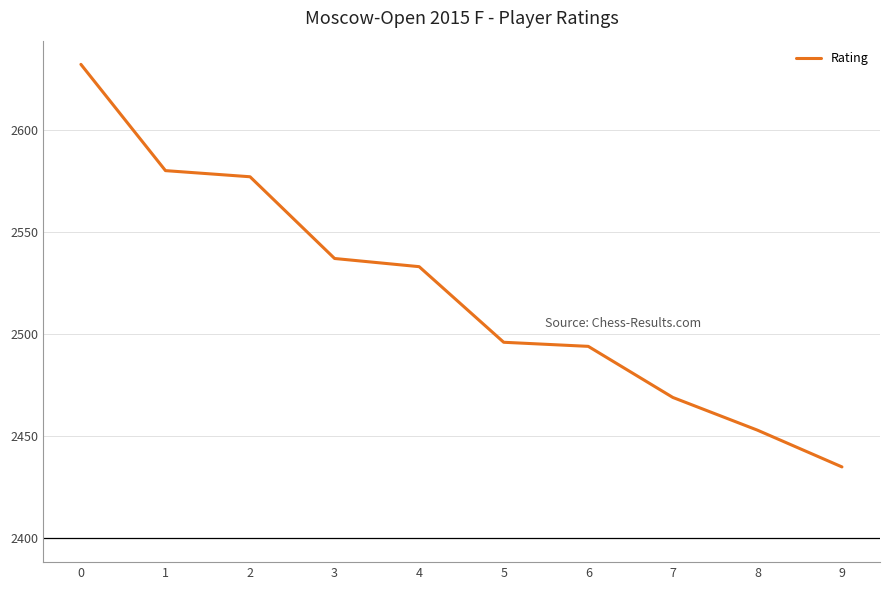

How many distinct data groups are displayed?

1